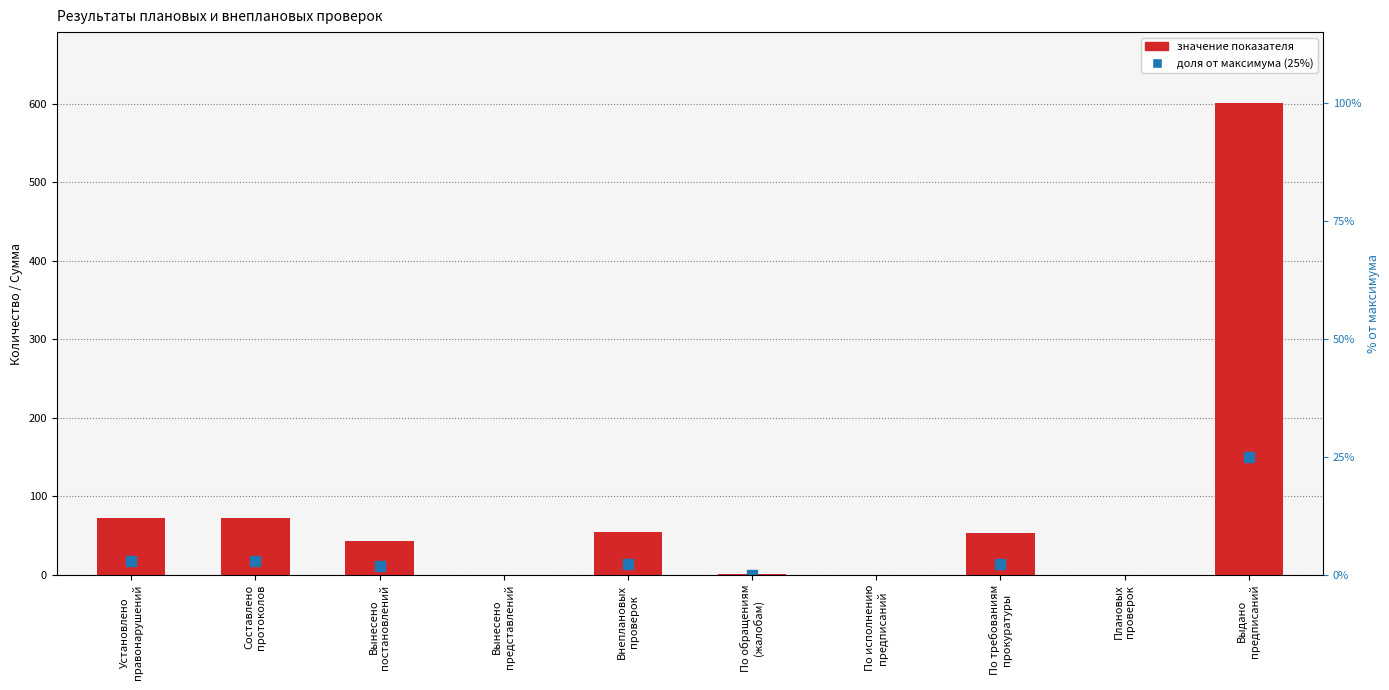

What is the sum of all values?

896